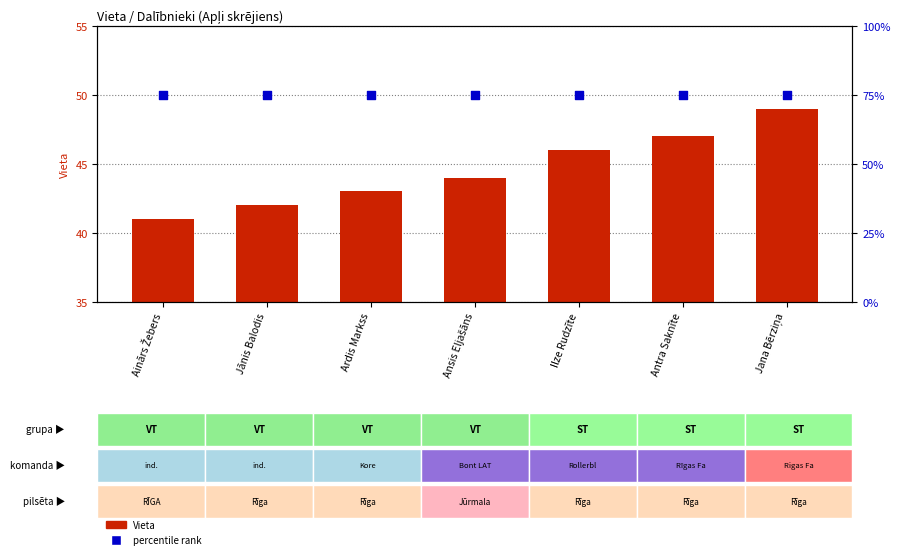

What are all the series names shown in the legend?

Vieta, percentile rank